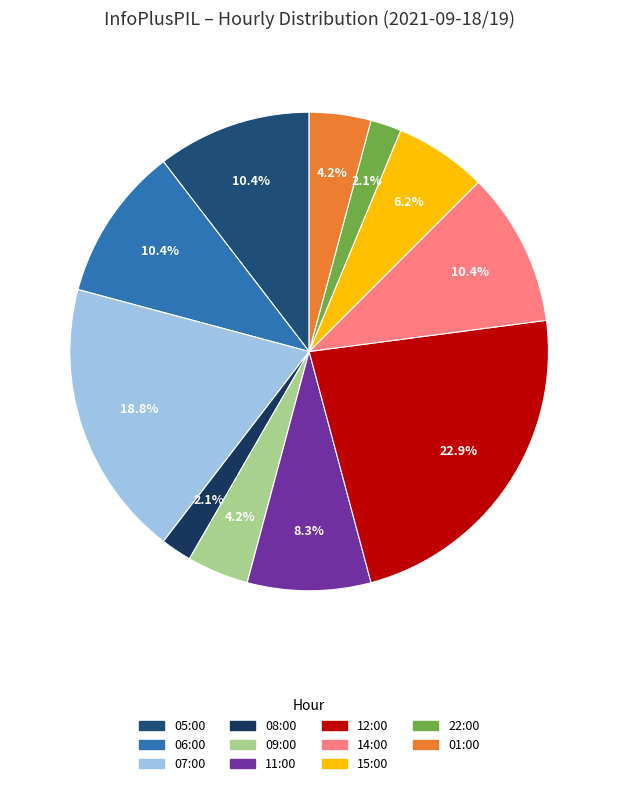

Approximately how many times larger is the value at 12:00 compared to 08:00?

11.0